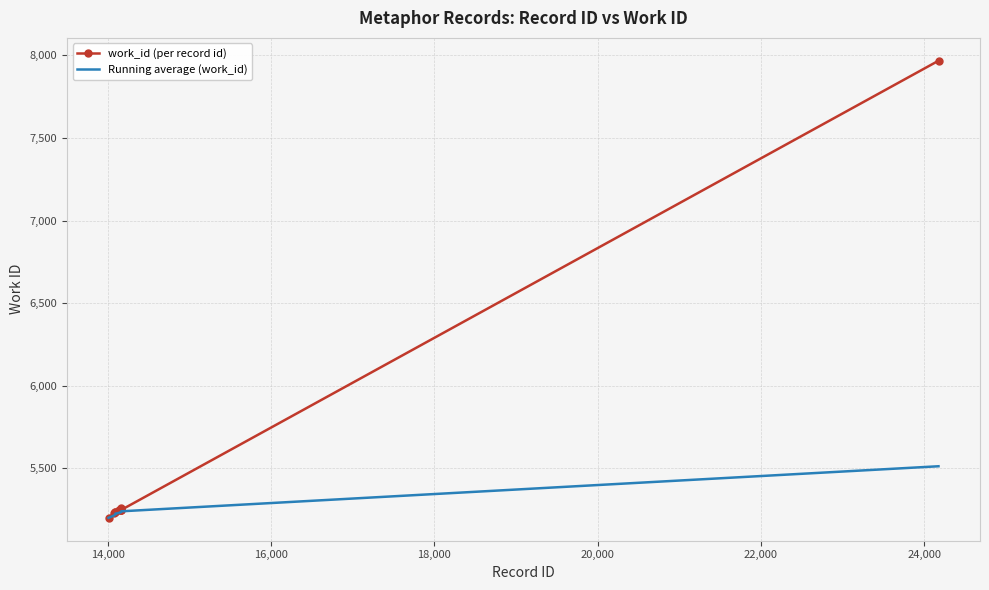

How many values in the Running average (work_id) series exceed 5232?

5